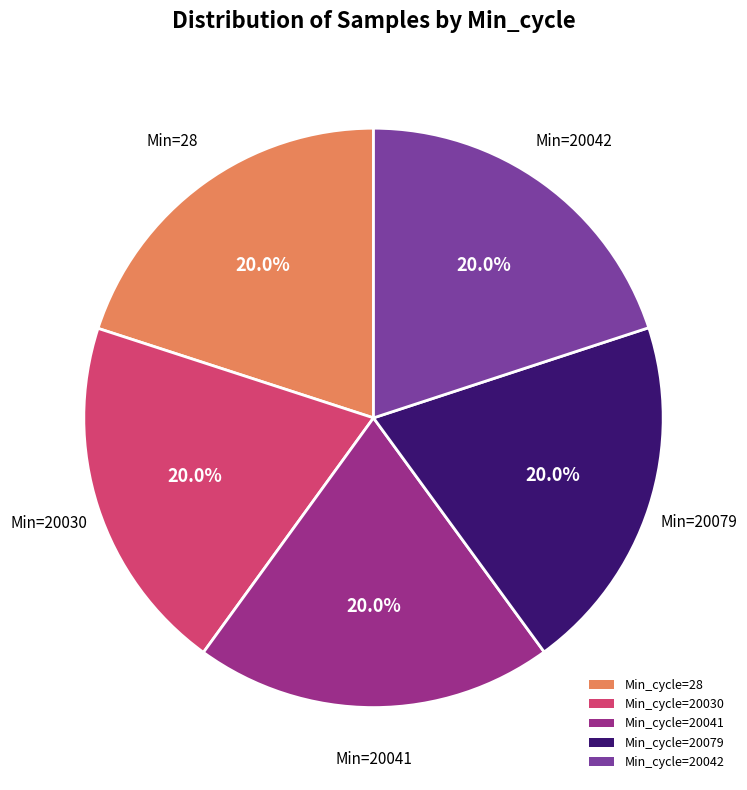

Combined, what portion of the pie is Min_cycle=20042 and Min_cycle=20079?

40.0%